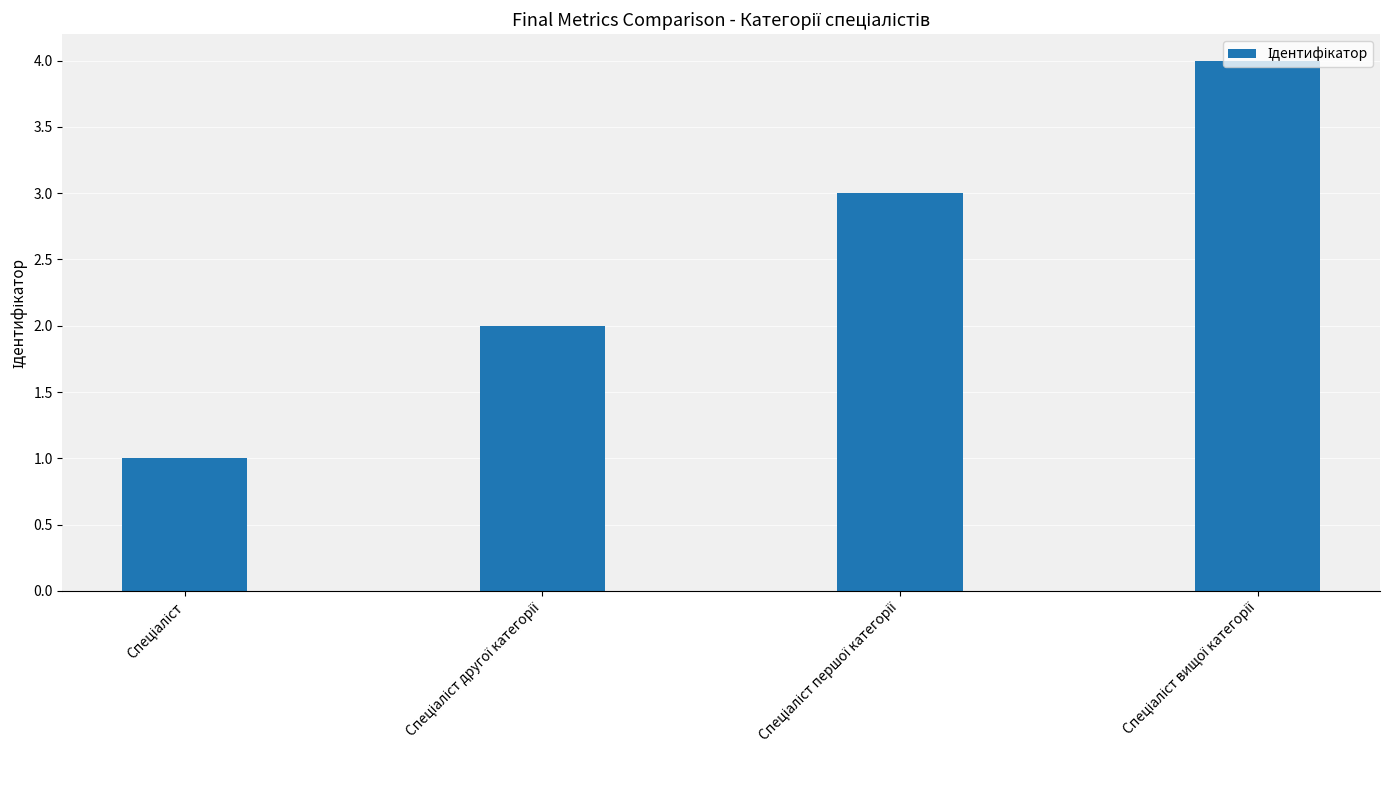

What is the minimum value shown in the chart?

1